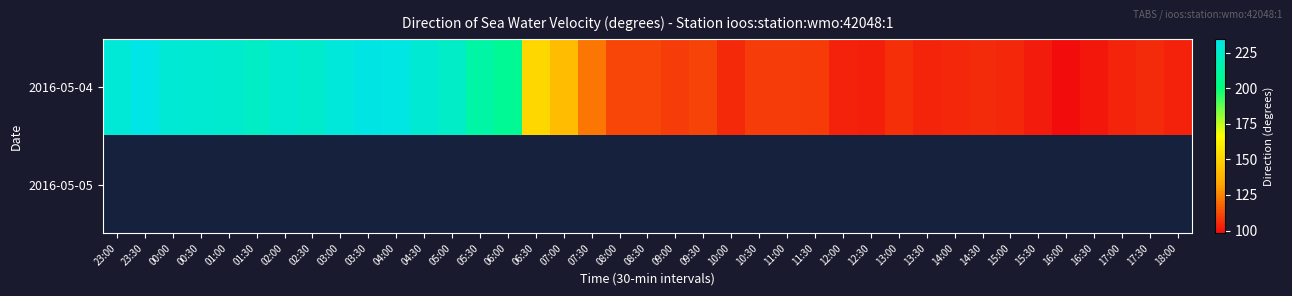

Between 02:00 and 05:00, which series saw the biggest shift?

2016-05-04